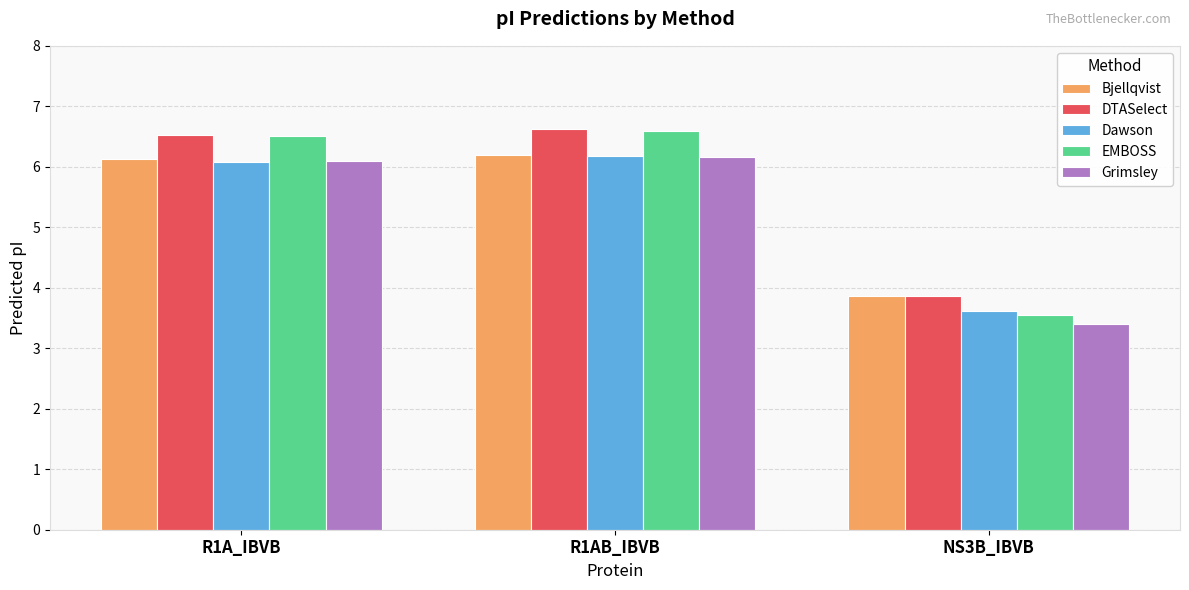

Where does the Grimsley series first go above 6?

R1A_IBVB